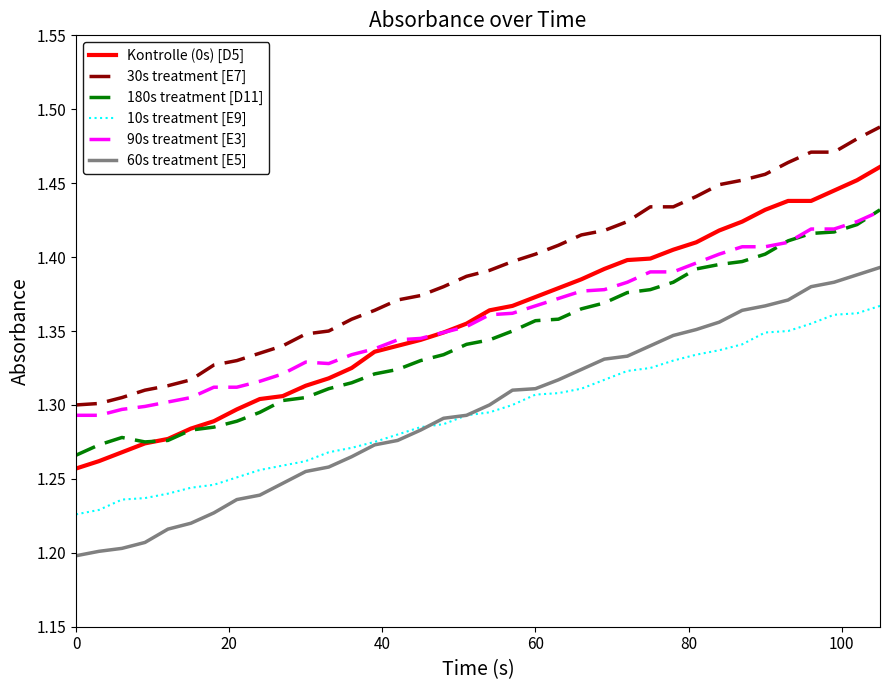

Which series has the largest total across all categories?

30s treatment [E7]